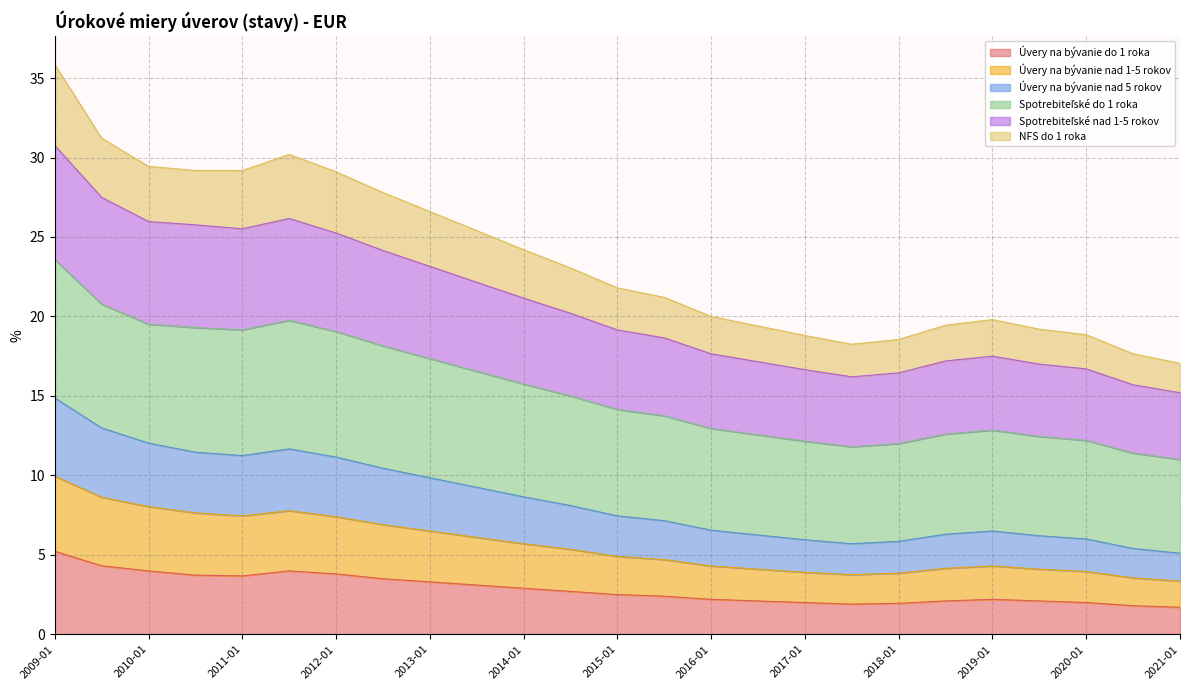

At which category is the sum across all series the highest?

2009-01